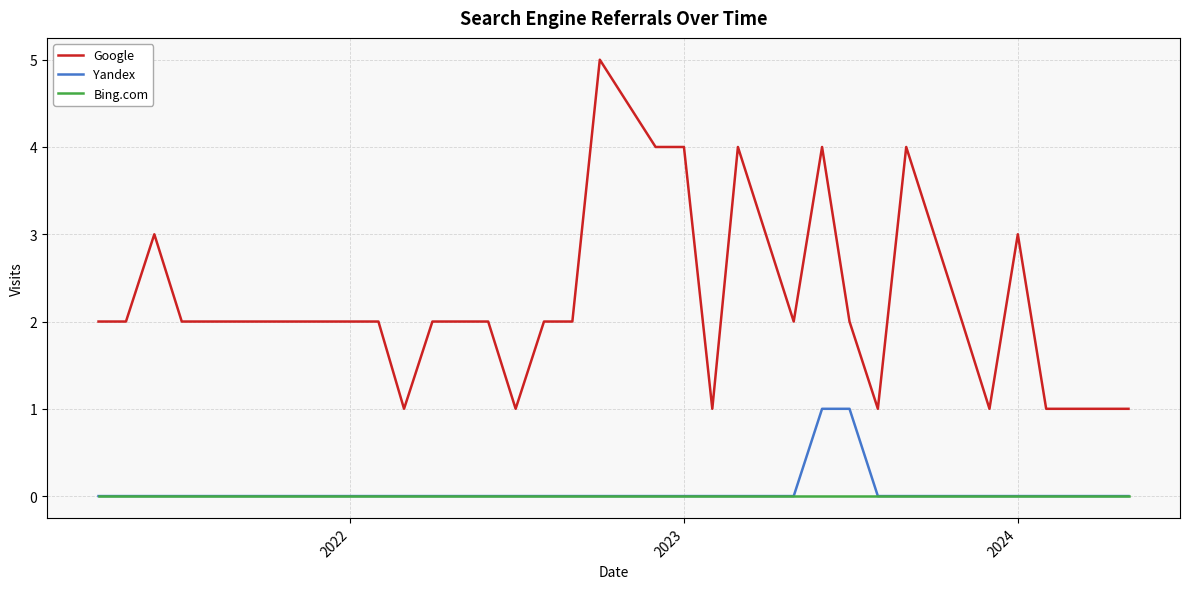

Which series has the widest spread of values?

Google